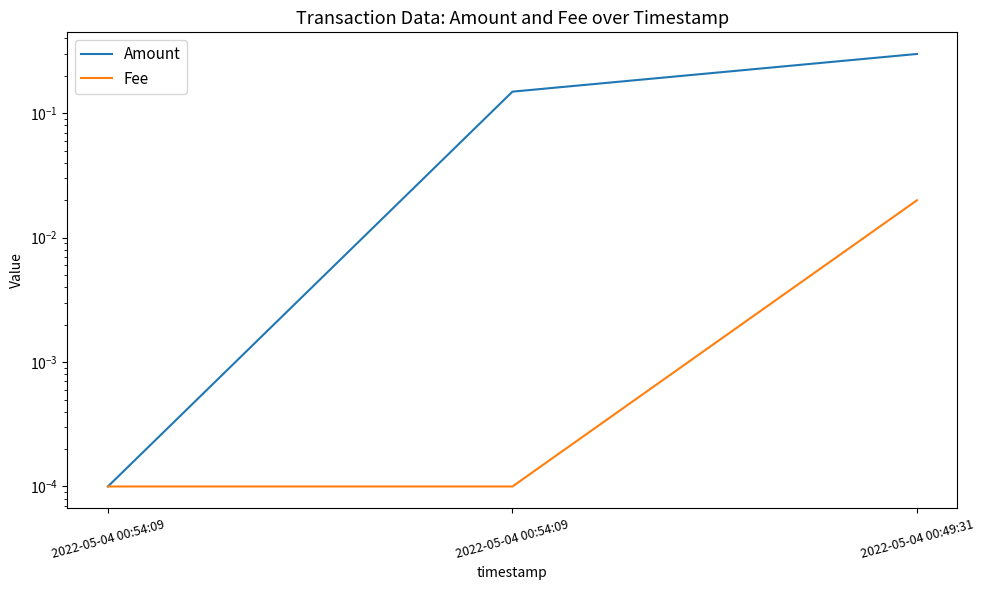

What are all the series names shown in the legend?

Amount, Fee